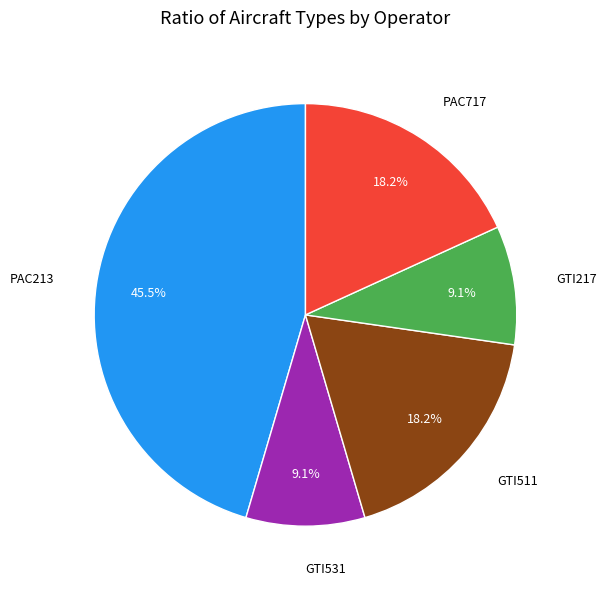

What is the ratio of the value at GTI531 to the value at PAC717?

0.5